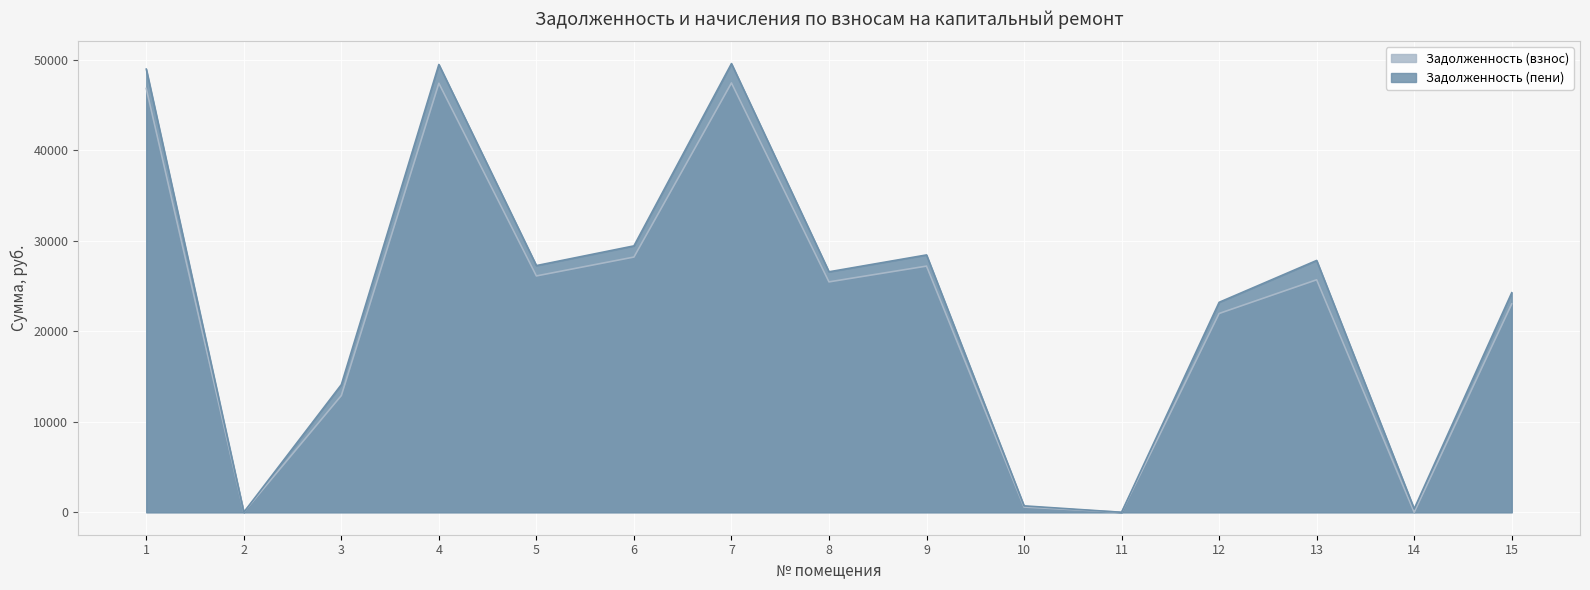

At which label does Задолженность (пени) first exceed 26581?

1